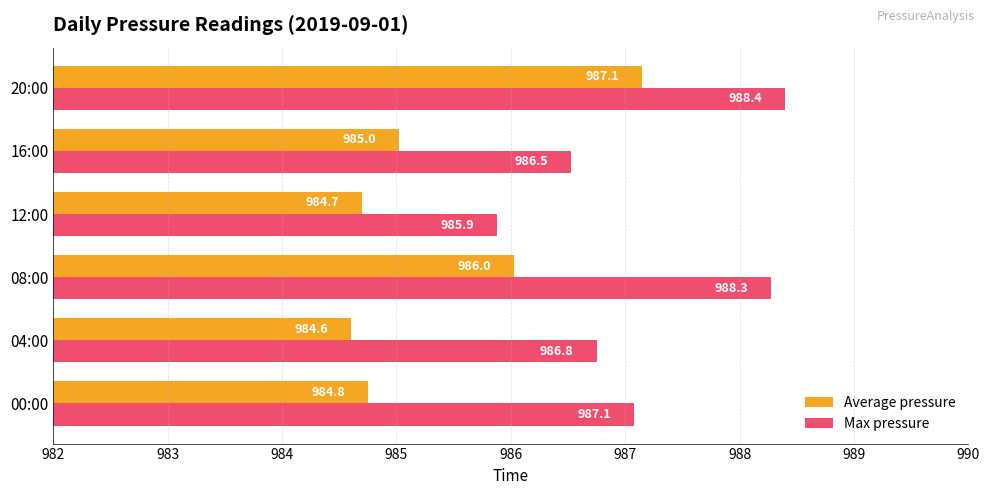

How many data points in Average pressure are less than 985?

3